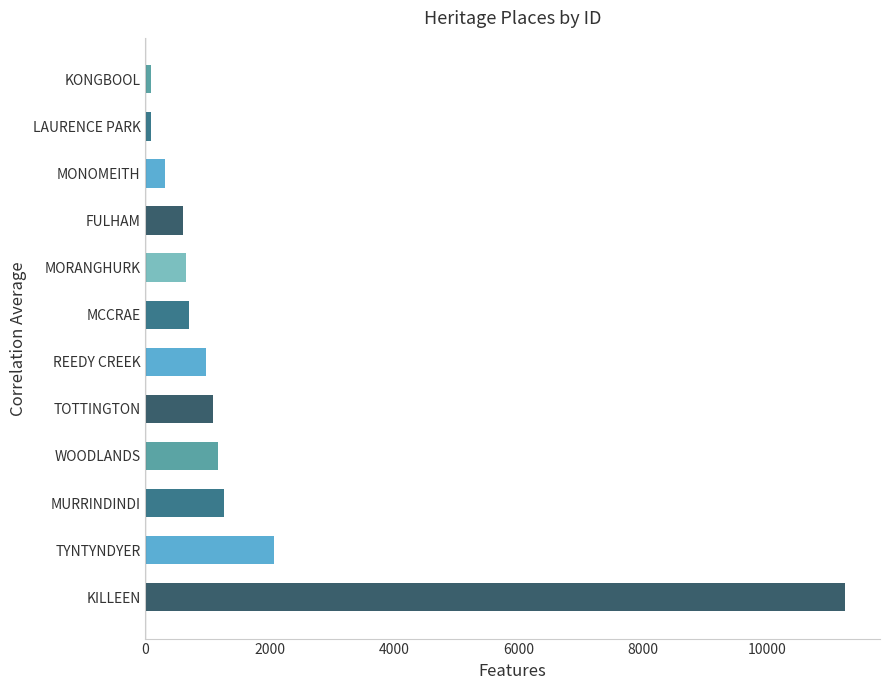

What is the label of the 10th bar from the bottom?

MONOMEITH